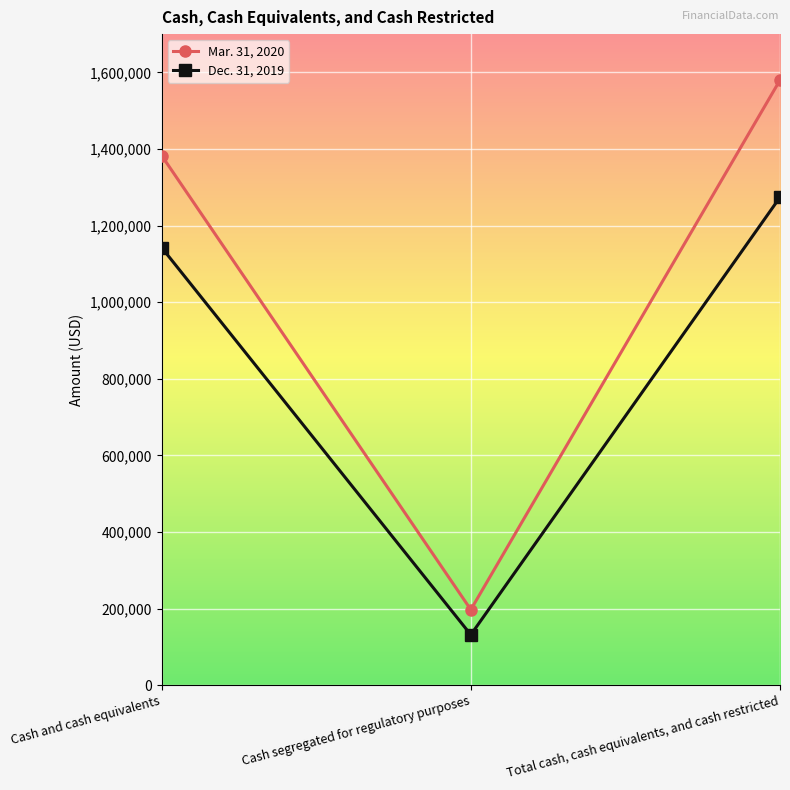

What is the label of the 1st point from the left?

Cash and cash equivalents